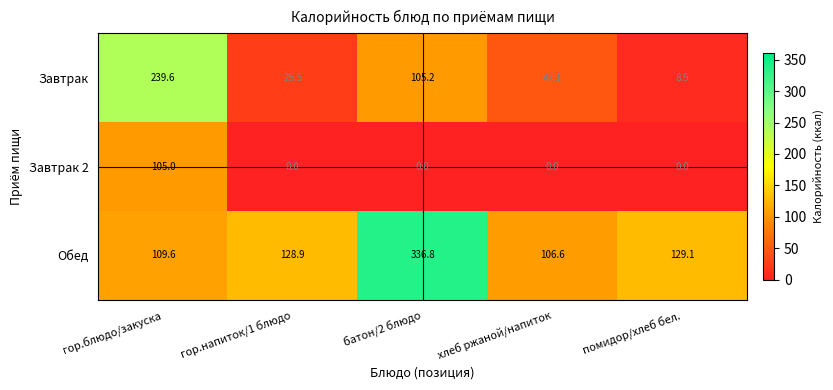

At which label is Завтрак closest to 124?

батон/2 блюдо